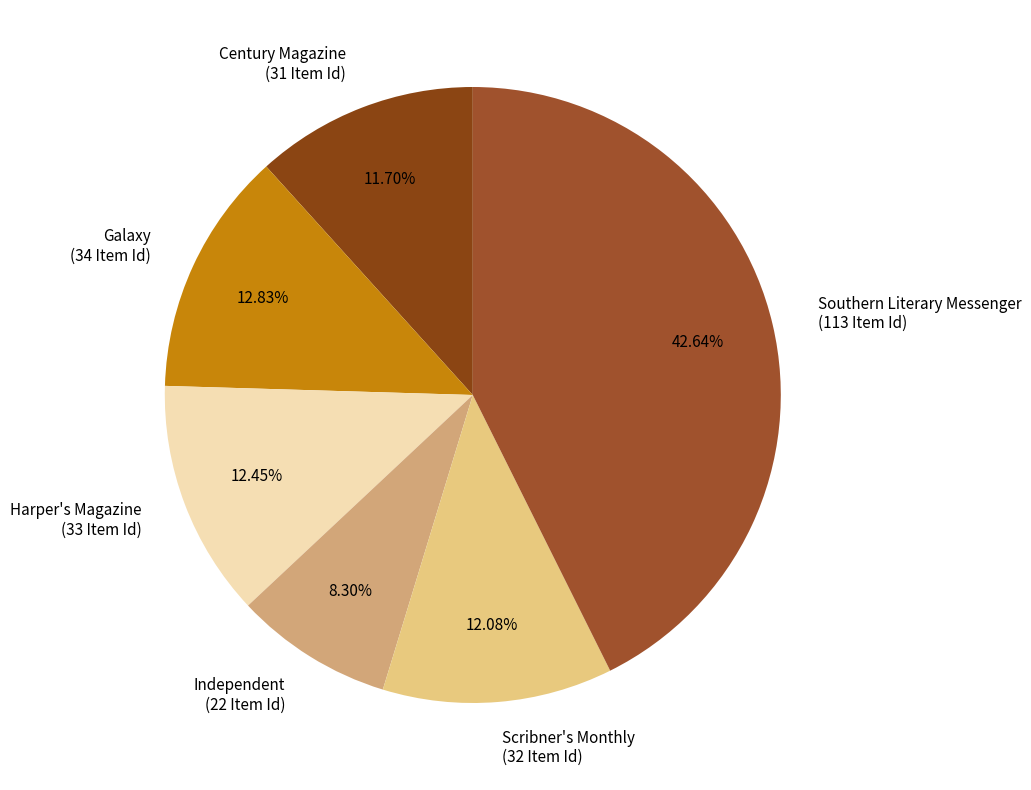

Count the number of slices in the pie.

6